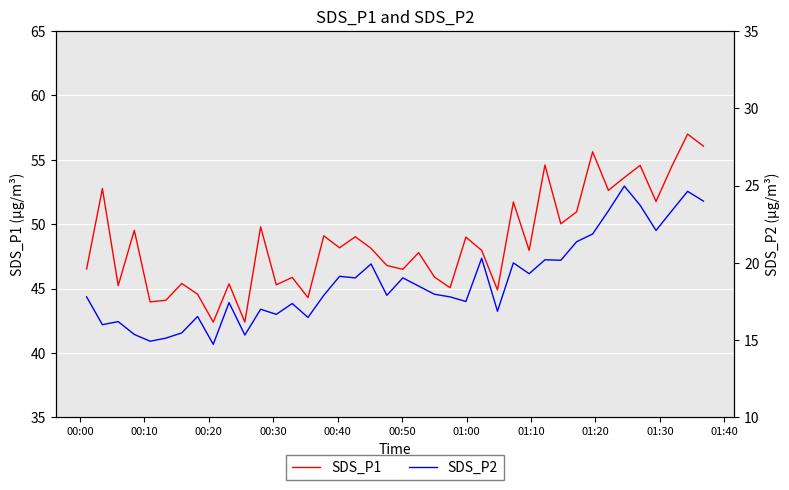

How many interior local valleys does the SDS_P2 series have?

13